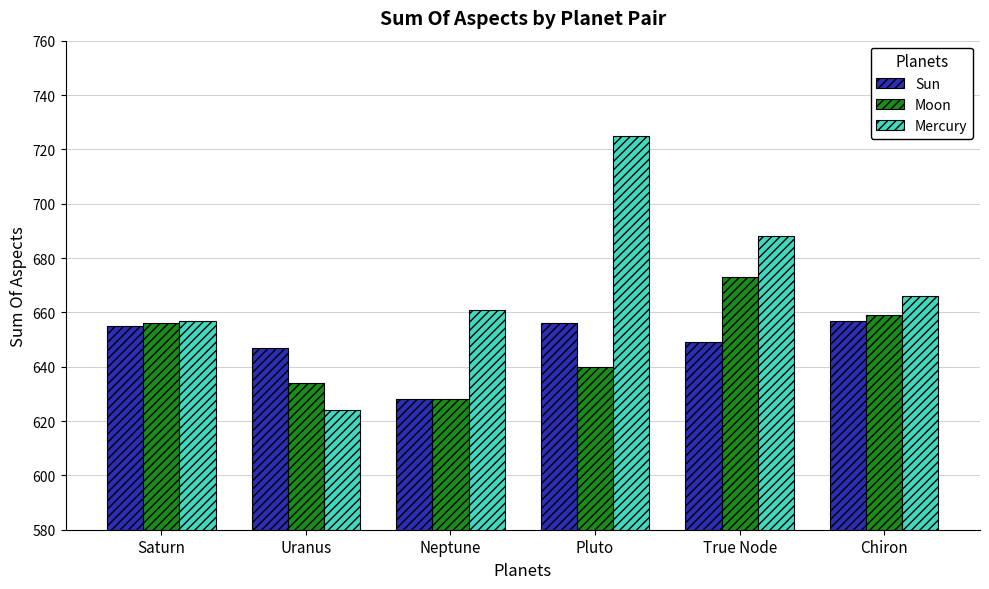

Which series has the largest range (max minus min)?

Mercury